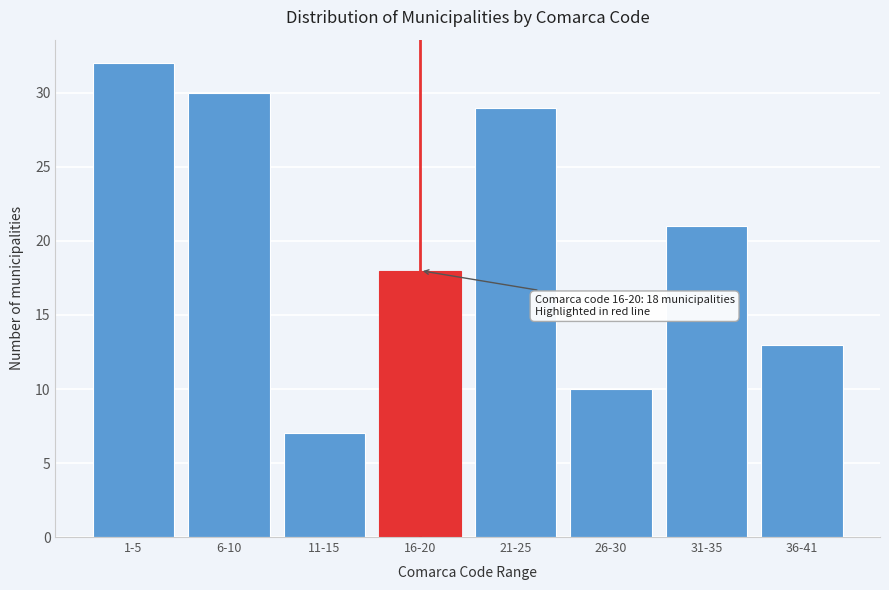

Reading right to left, list all the values displayed in this chart.

36-41=13	31-35=21	26-30=10	21-25=29	16-20=18	11-15=7	6-10=30	1-5=32